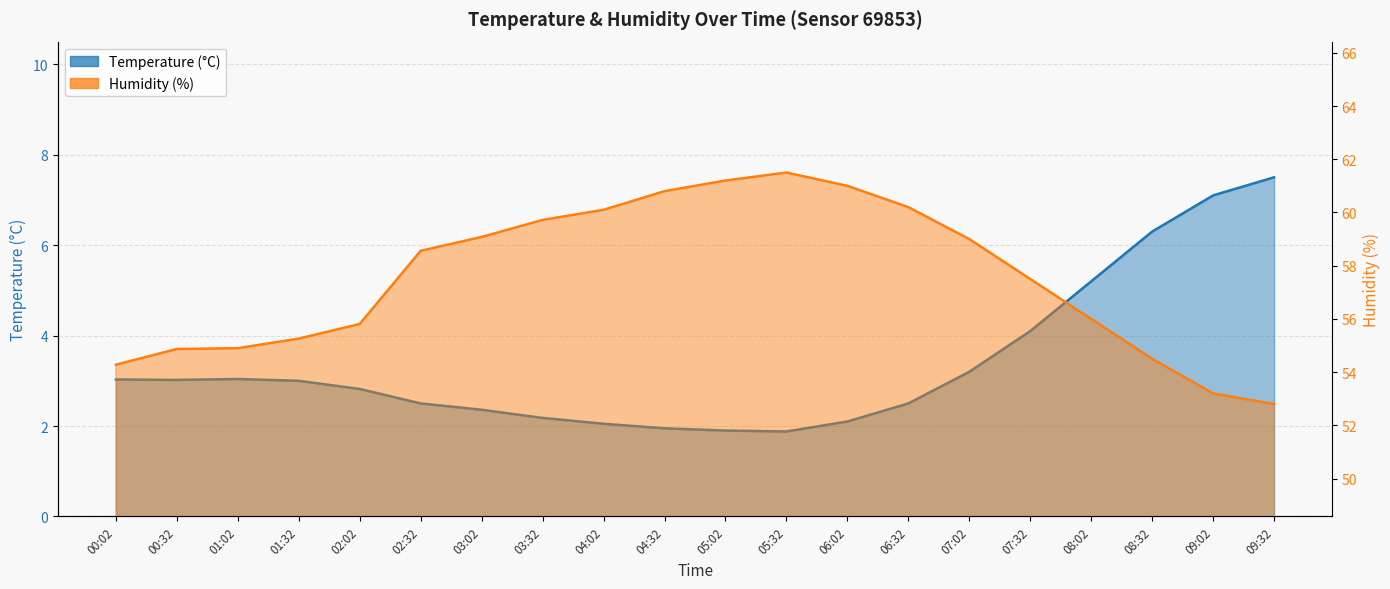

How many categories are shown in the chart?

20